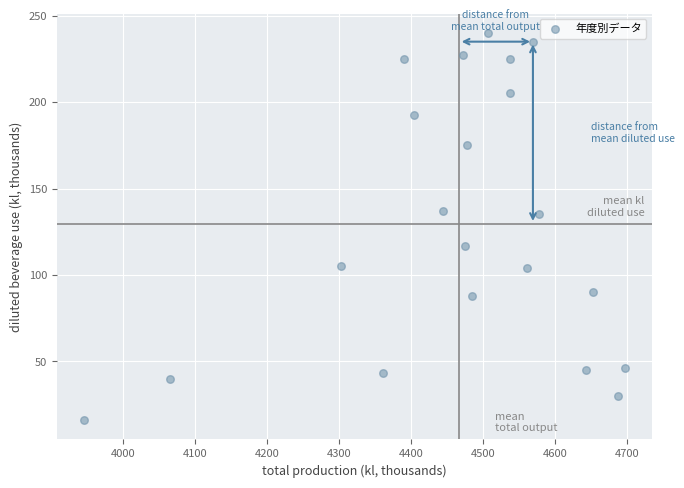

What is the range of X values (max minus min)?

749.8